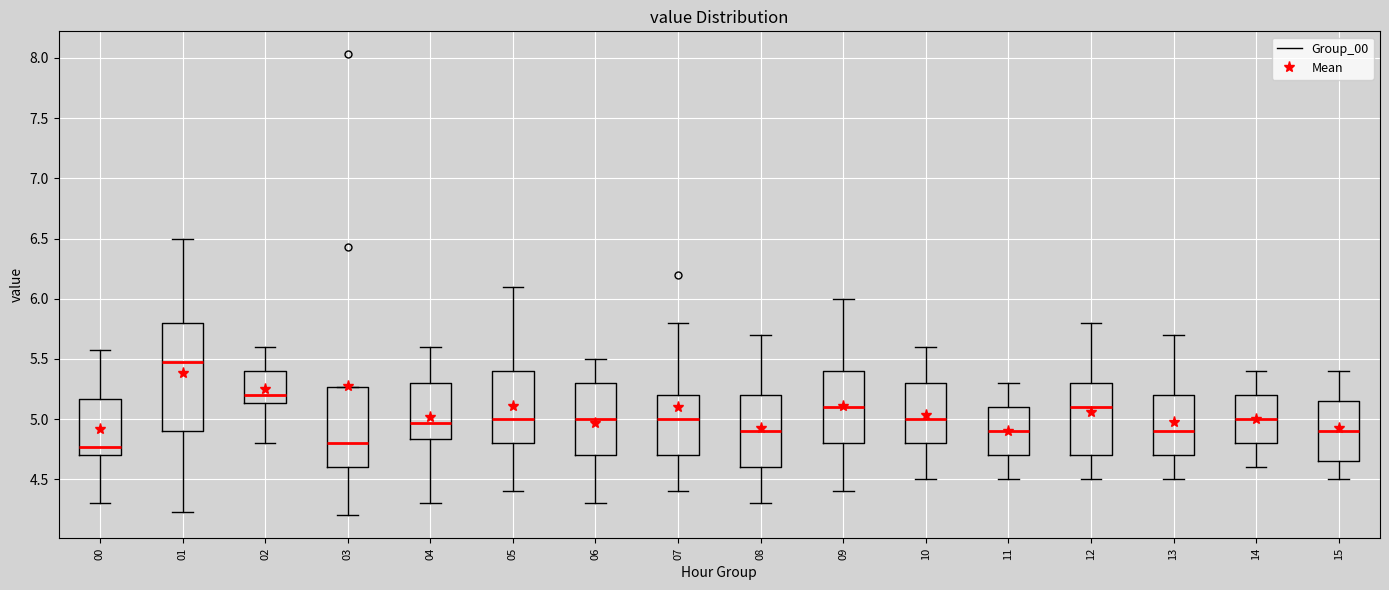

Reading left to right, transcribe this box plot: for each box, give where its median line is, the range the box spans, and where its two whiskers end, as read against the y-axis. The values are not printed on the chart, so give them approximately, as read against the axis.

00: median 4.75, box 4.70 to 5.15, whiskers 4.30 to 5.55
01: median 5.45, box 4.90 to 5.80, whiskers 4.25 to 6.50
02: median 5.20, box 5.15 to 5.40, whiskers 4.80 to 5.60
03: median 4.80, box 4.60 to 5.25, whiskers 4.20 to 5.25
04: median 4.95, box 4.85 to 5.30, whiskers 4.30 to 5.60
05: median 5.00, box 4.80 to 5.40, whiskers 4.40 to 6.10
06: median 5.00, box 4.70 to 5.30, whiskers 4.30 to 5.50
07: median 5.00, box 4.70 to 5.20, whiskers 4.40 to 5.80
08: median 4.90, box 4.60 to 5.20, whiskers 4.30 to 5.70
09: median 5.10, box 4.80 to 5.40, whiskers 4.40 to 6.00
10: median 5.00, box 4.80 to 5.30, whiskers 4.50 to 5.60
11: median 4.90, box 4.70 to 5.10, whiskers 4.50 to 5.30
12: median 5.10, box 4.70 to 5.30, whiskers 4.50 to 5.80
13: median 4.90, box 4.70 to 5.20, whiskers 4.50 to 5.70
14: median 5.00, box 4.80 to 5.20, whiskers 4.60 to 5.40
15: median 4.90, box 4.65 to 5.15, whiskers 4.50 to 5.40